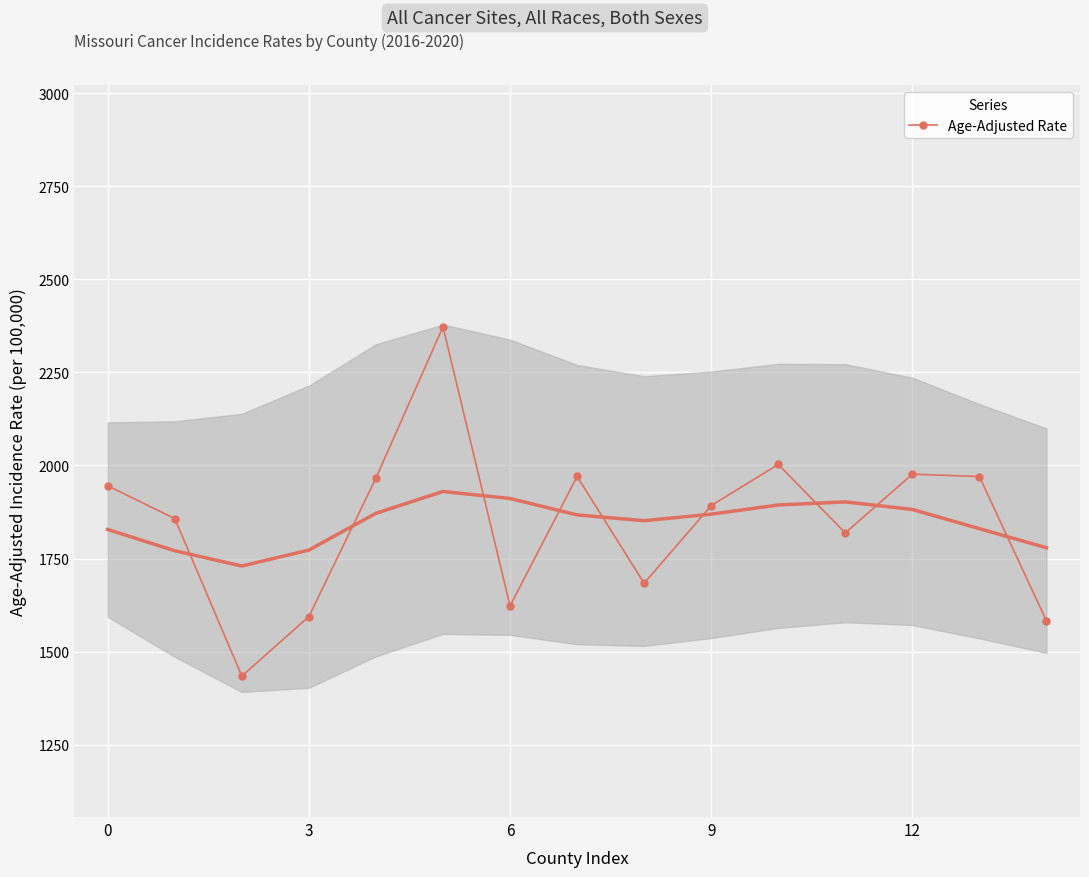

True or false: the data shows 3366.4 at 10.

False